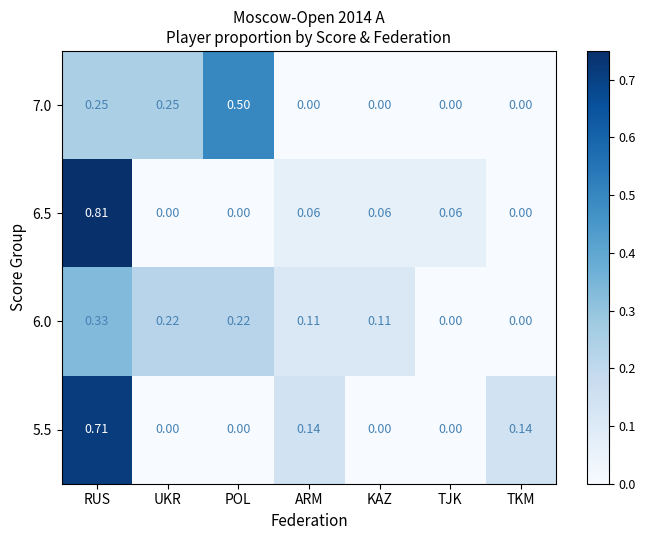

Which label corresponds to the largest value in the chart?

RUS